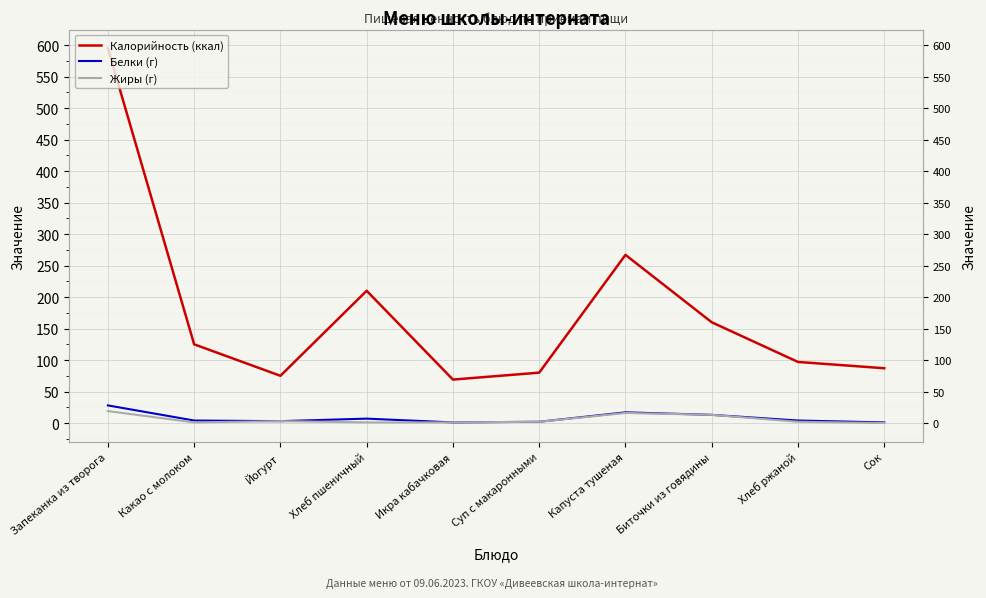

True or false: Калорийность (ккал) has a value of 124 at Йогурт.

False